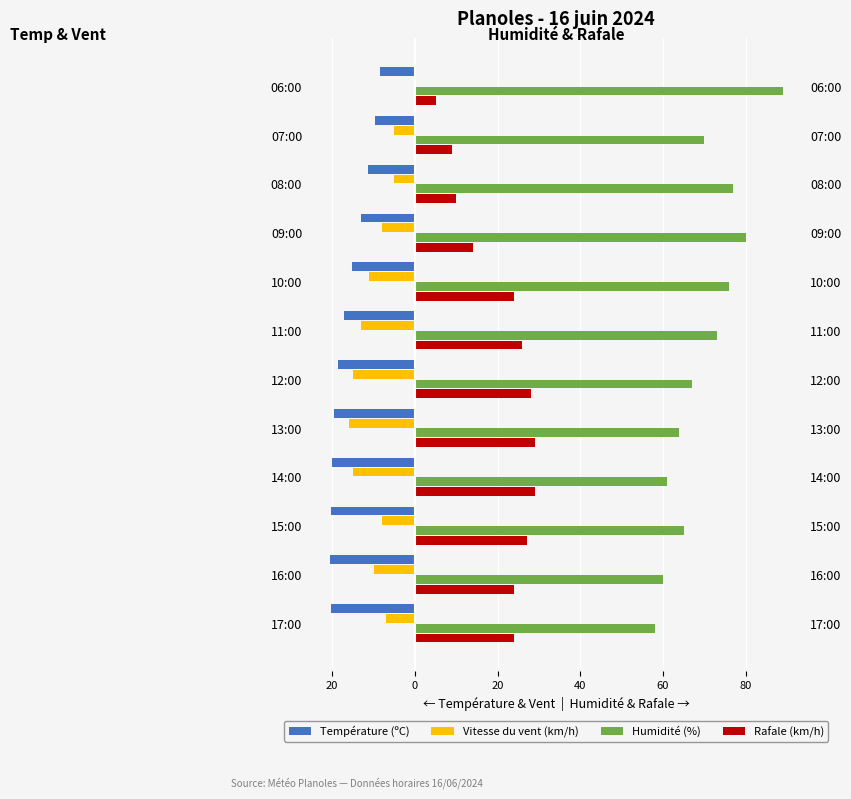

How many groups of bars are there?

12